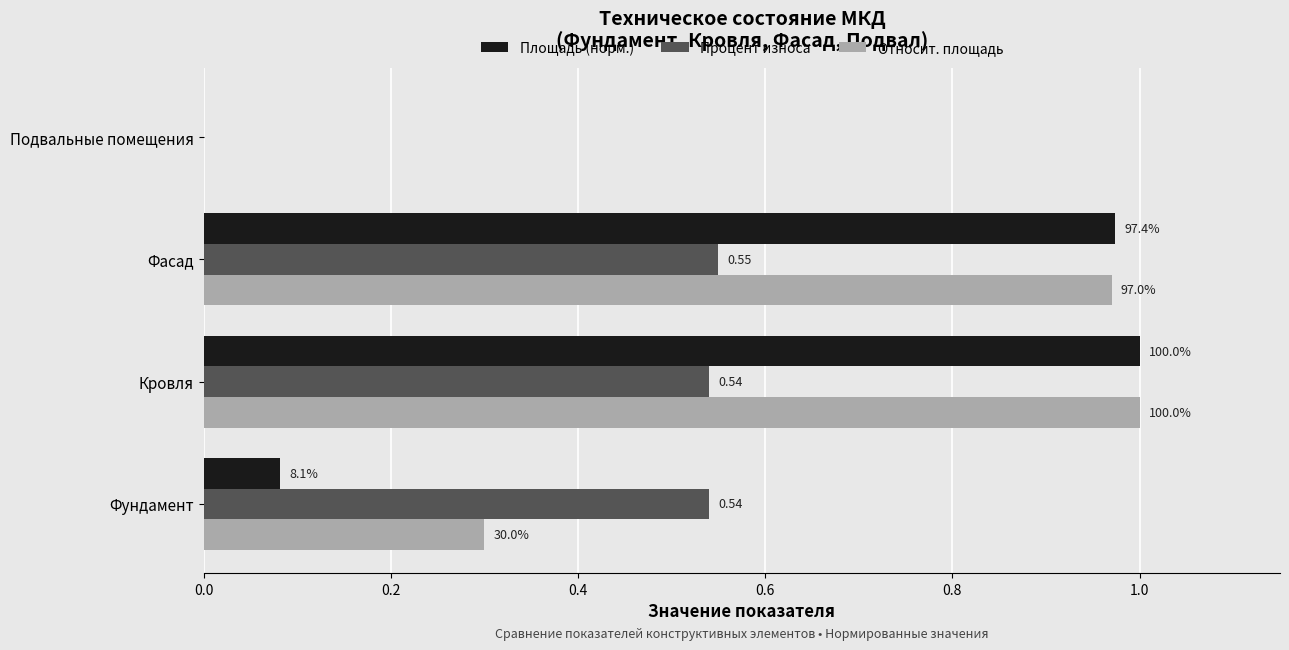

What are all the series names shown in the legend?

Площадь (норм.), Процент износа, Относит. площадь